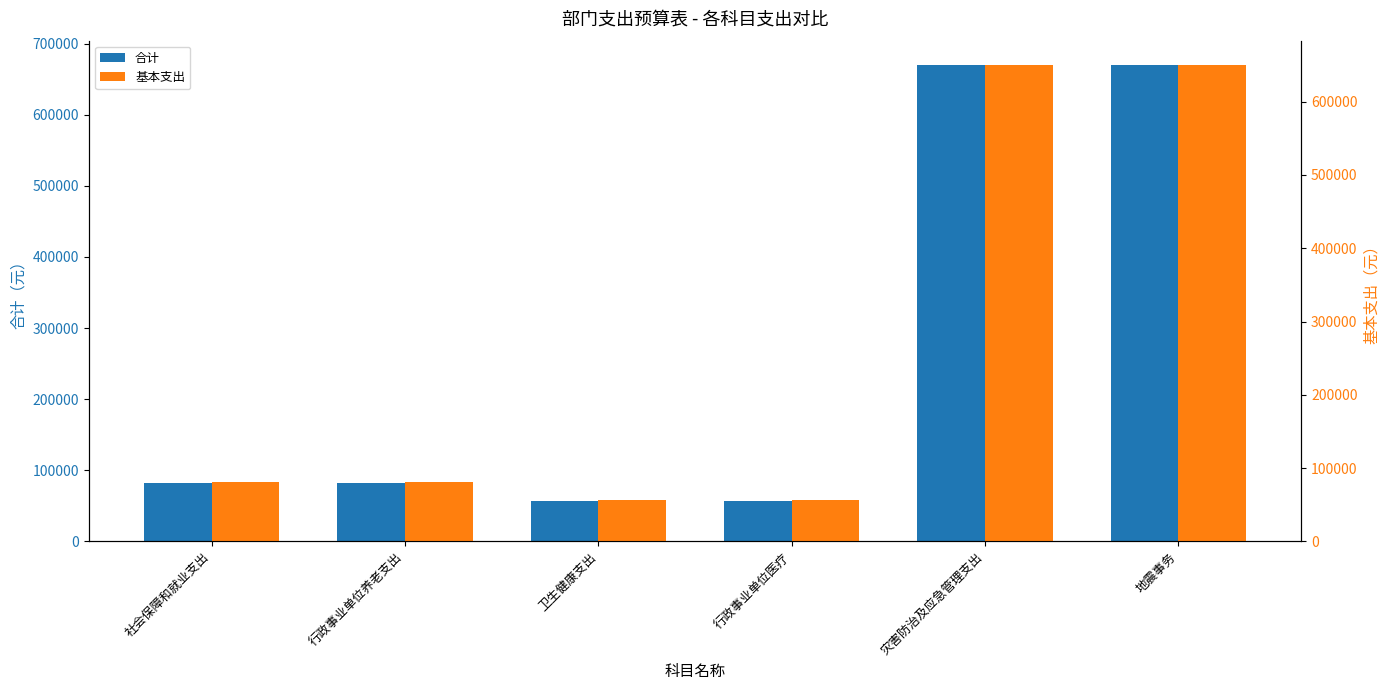

What is the average value of the 合计 series?

269517.8